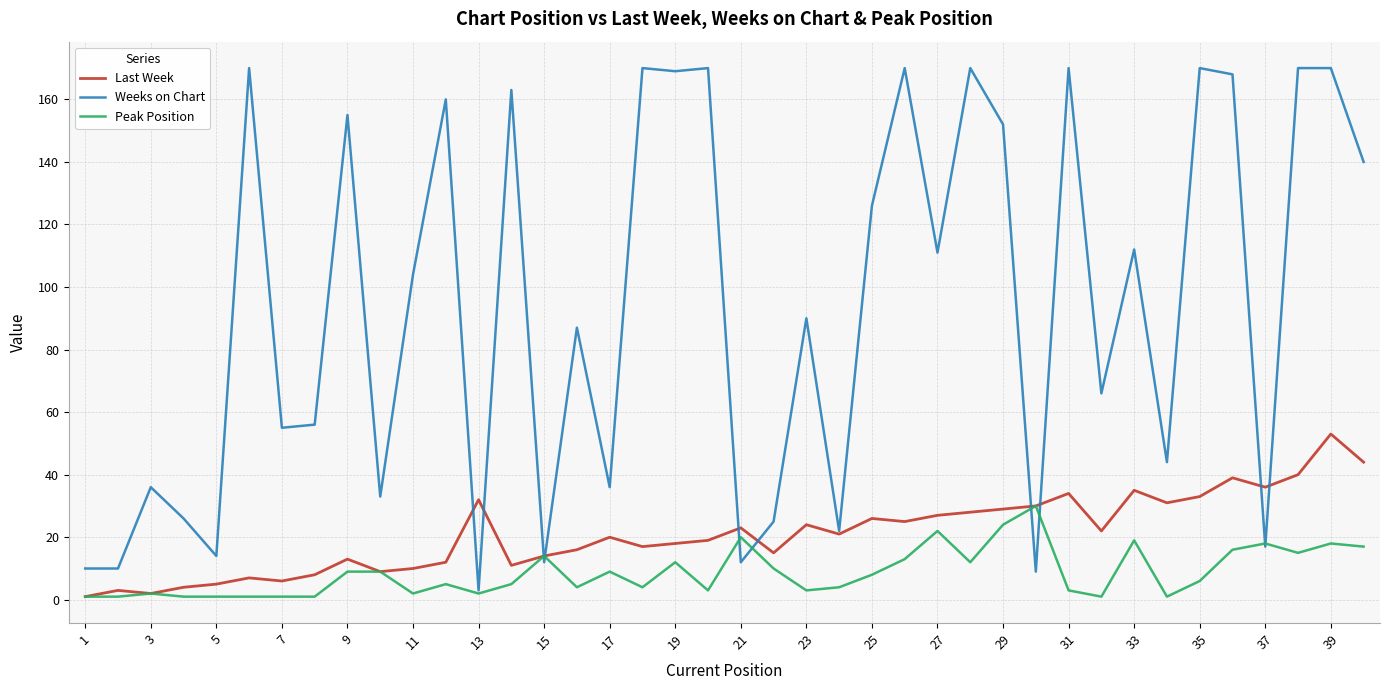

Which series has the largest range (max minus min)?

Weeks on Chart